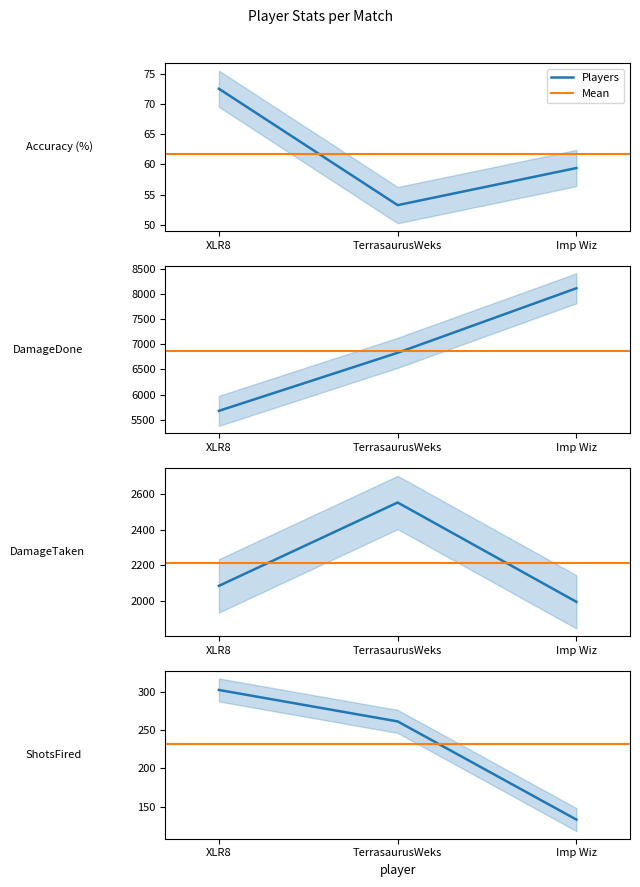

Reading left to right, list all the values displayed in this chart.

Accuracy: 72.5	53.3	59.4
DamageDone: 5674.0	6833.0	8121.0
DamageTaken: 2083.0	2552.0	1993.0
ShotsFired: 302.0	261.0	133.0